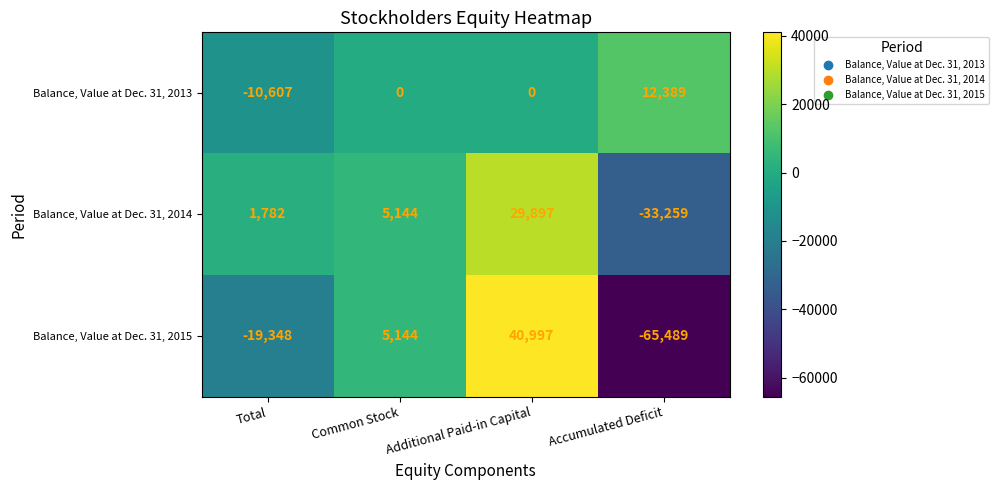

At which category is the sum across all series the highest?

Additional Paid-in Capital